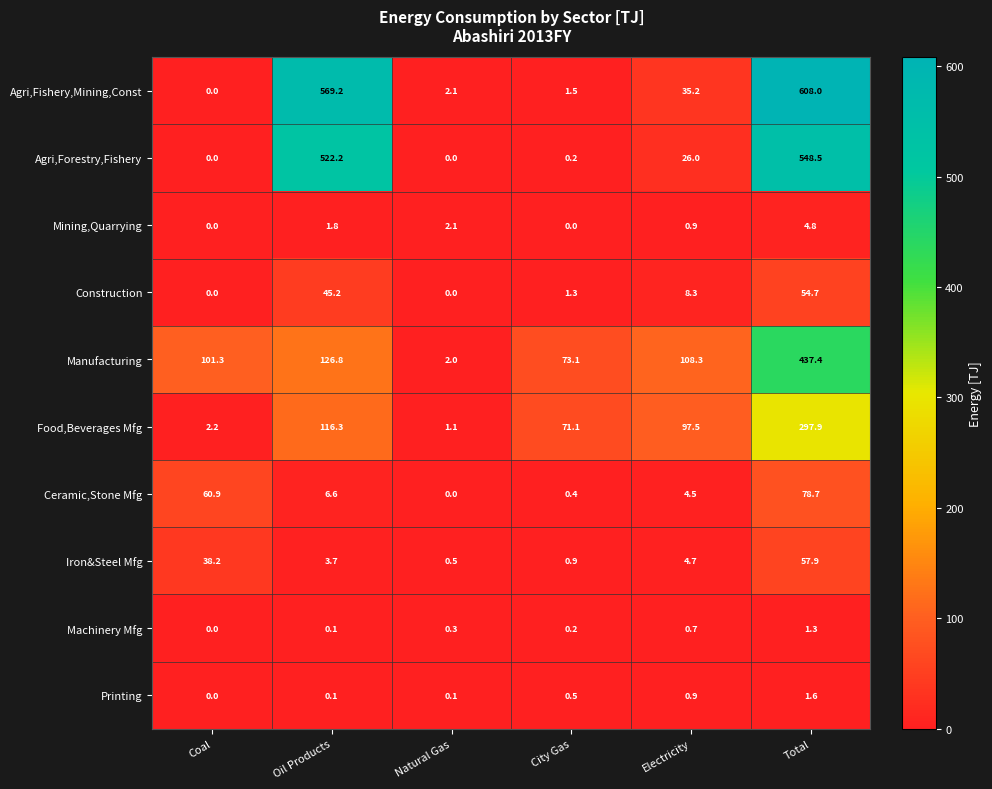

How many data points in Food,Beverages Mfg are less than 97?

3